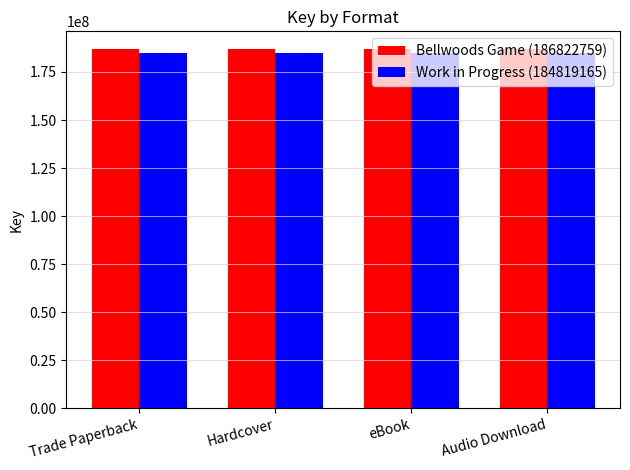

Is it true that Work in Progress (184819165) equals 184819165 at Hardcover?

True